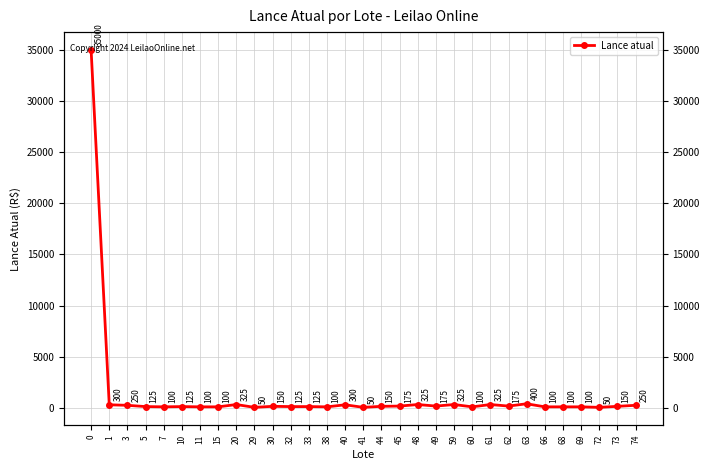

What is the maximum value shown in the chart?

35000